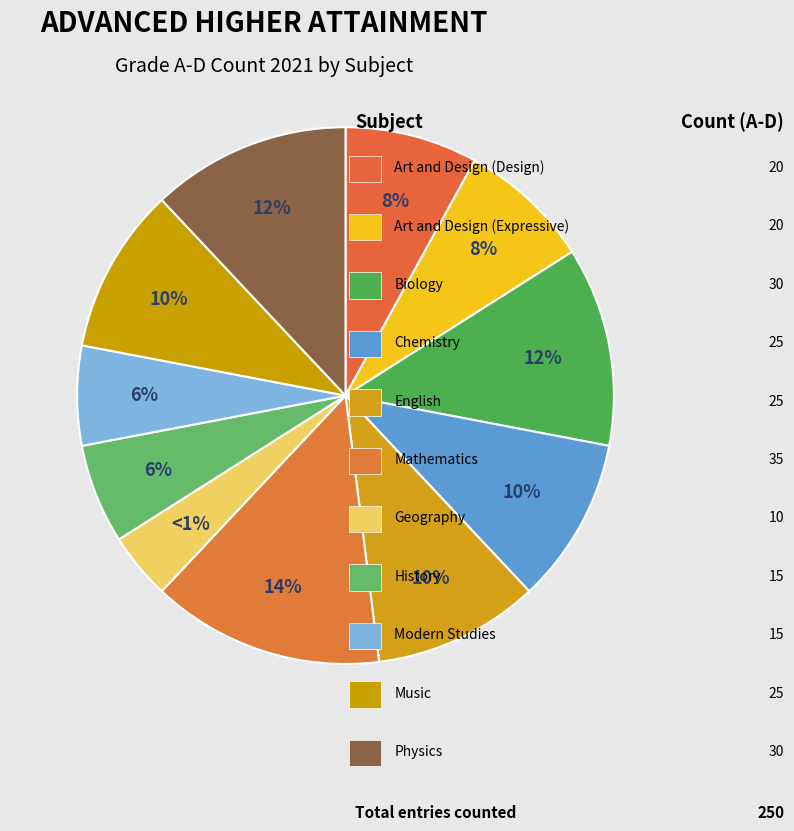

To the nearest percent, what is the combined percentage of Chemistry and Art and Design (Design)?

18%